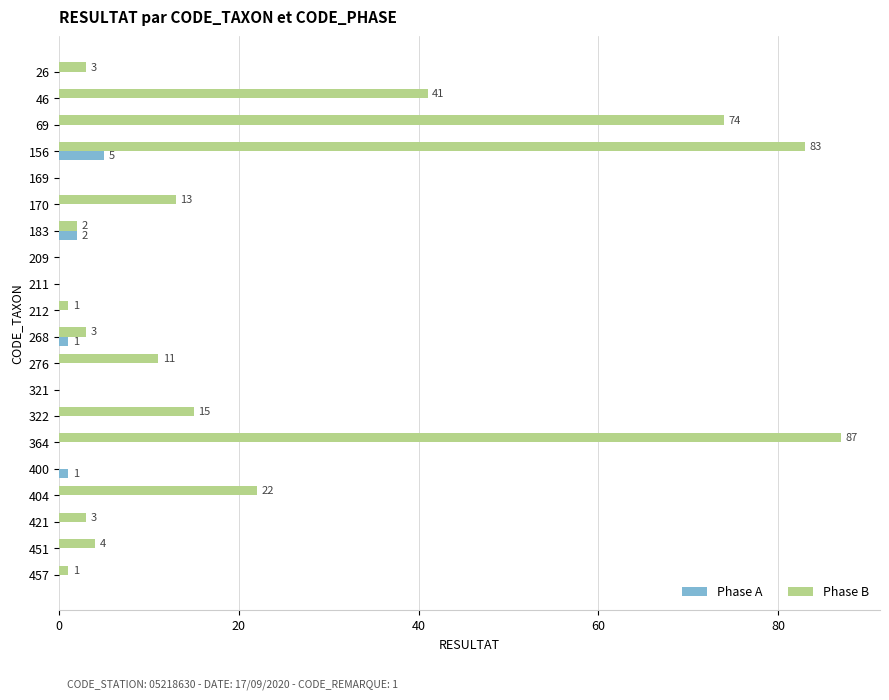

What is the total value across all series at 404?

22